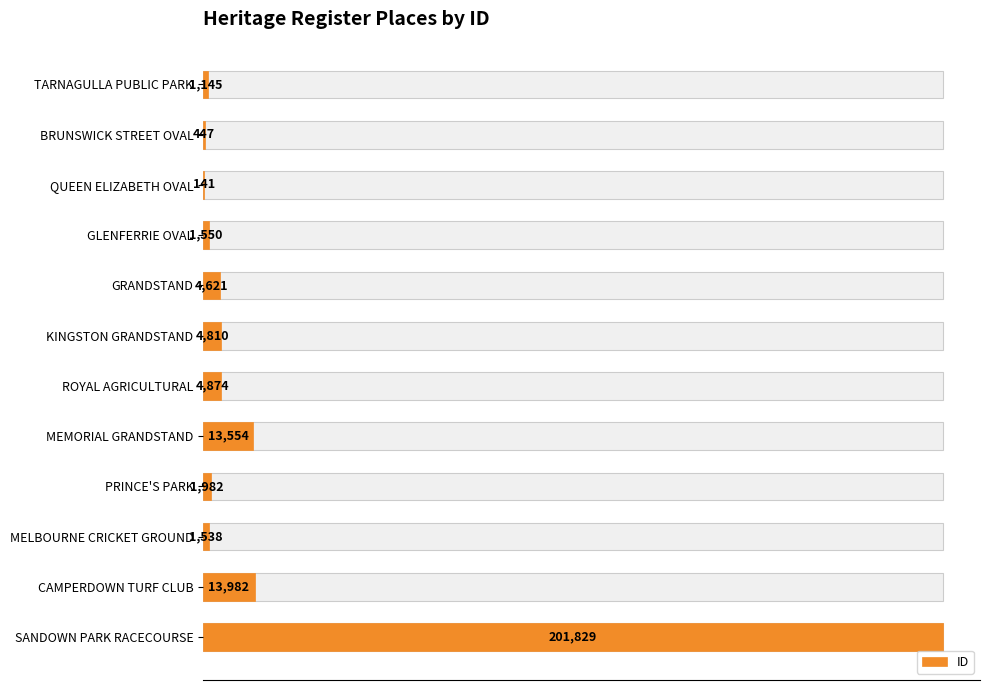

How many values exceed 4621?

5